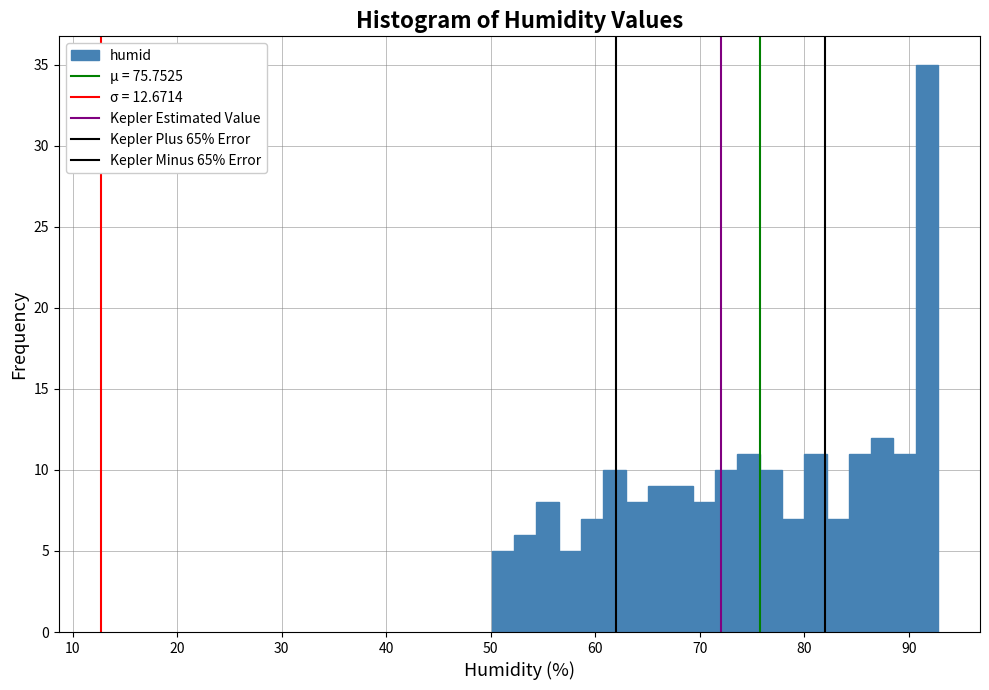

Around what value on the x-axis is the tallest bar? Give the approximate position of its centre, as read against the axis.

92